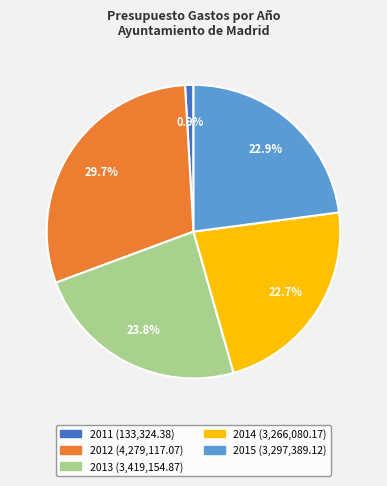

Is it true that 2012 is 30% of the pie?

True